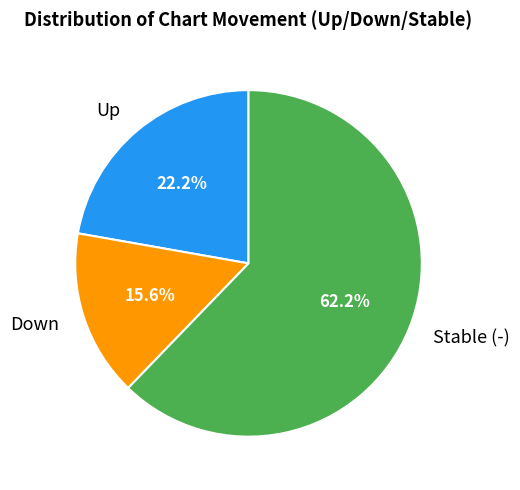

Which slice is the smallest?

Down